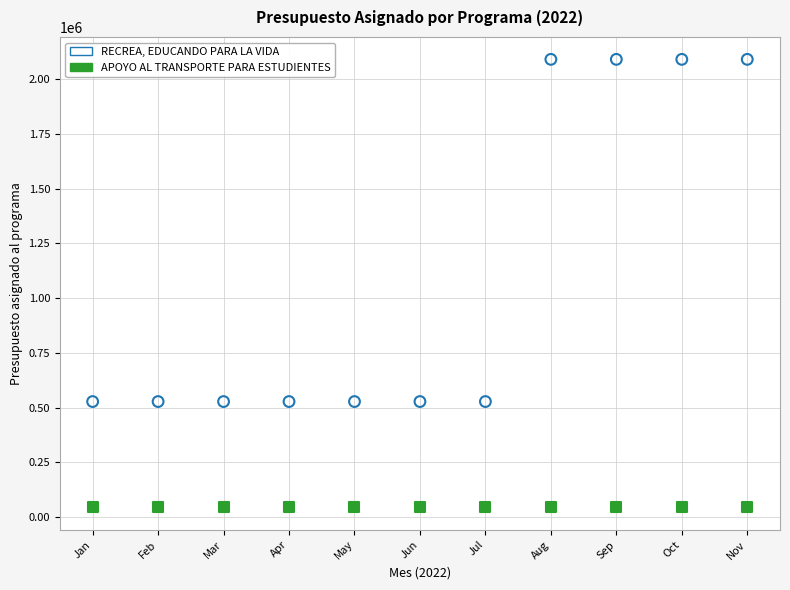

Which series reaches the maximum Y coordinate?

RECREA, EDUCANDO PARA LA VIDA